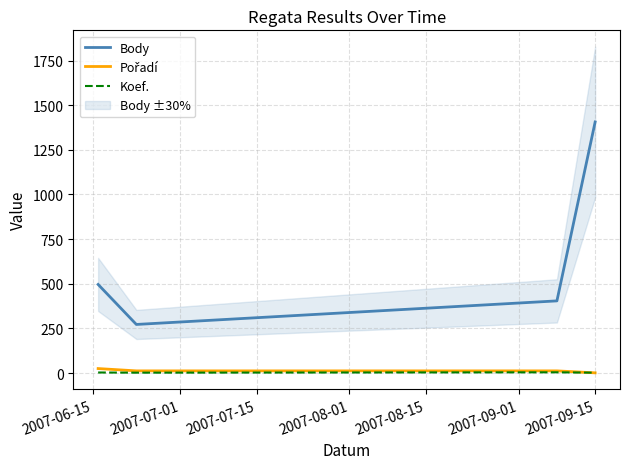

True or false: Body and Koef. cross at least once.

False